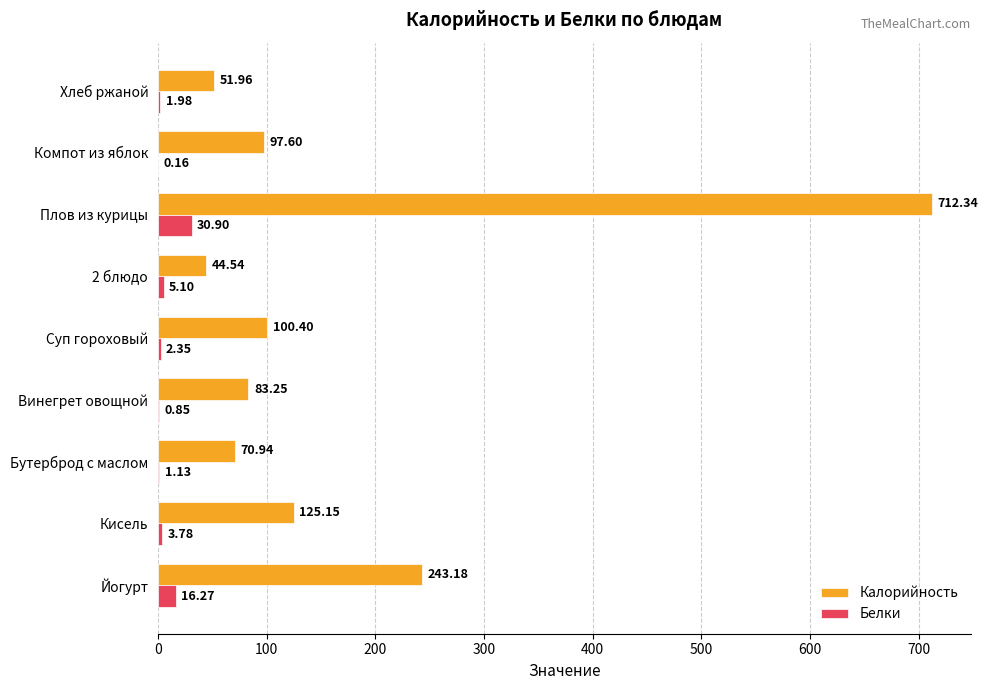

Between Йогурт and Бутерброд с маслом, which series saw the biggest shift?

Калорийность